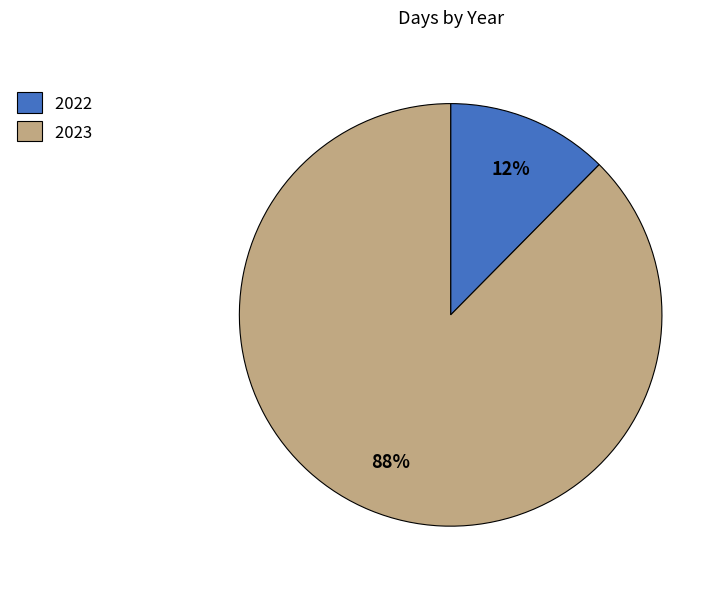

How many segments does this pie chart have?

2